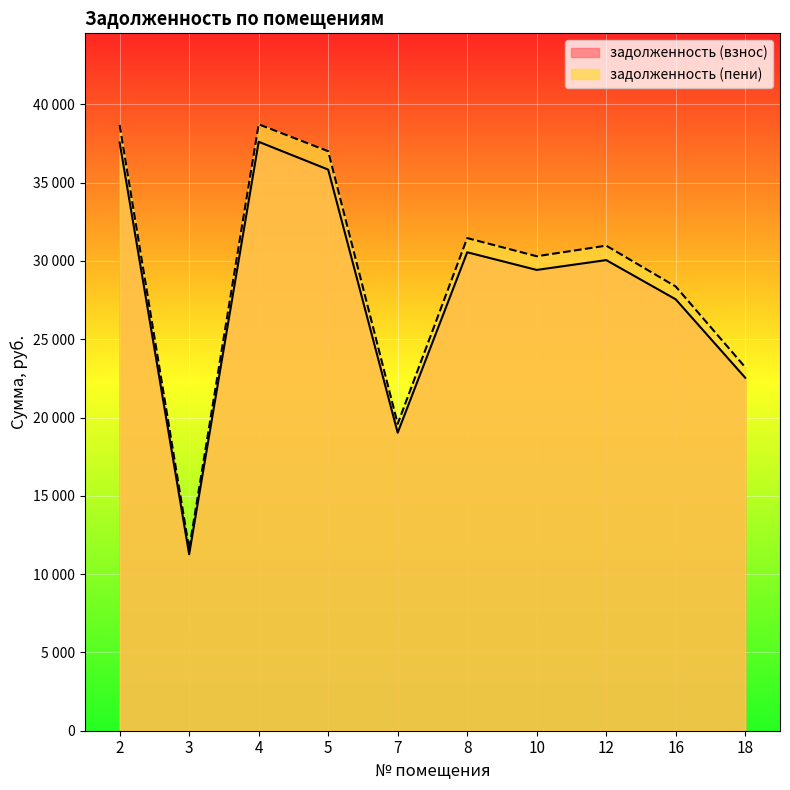

Reading left to right, list all the values displayed in this chart.

задолженность (взнос): 37569.6	11270.9	37613.4	35838.7	19035.4	30556.6	29429.5	30057.4	27551.0	22541.8
задолженность (пени): 38685.6	11605.7	38730.7	37012.3	19600.8	31464.2	30303.7	30980.0	28369.4	23211.4